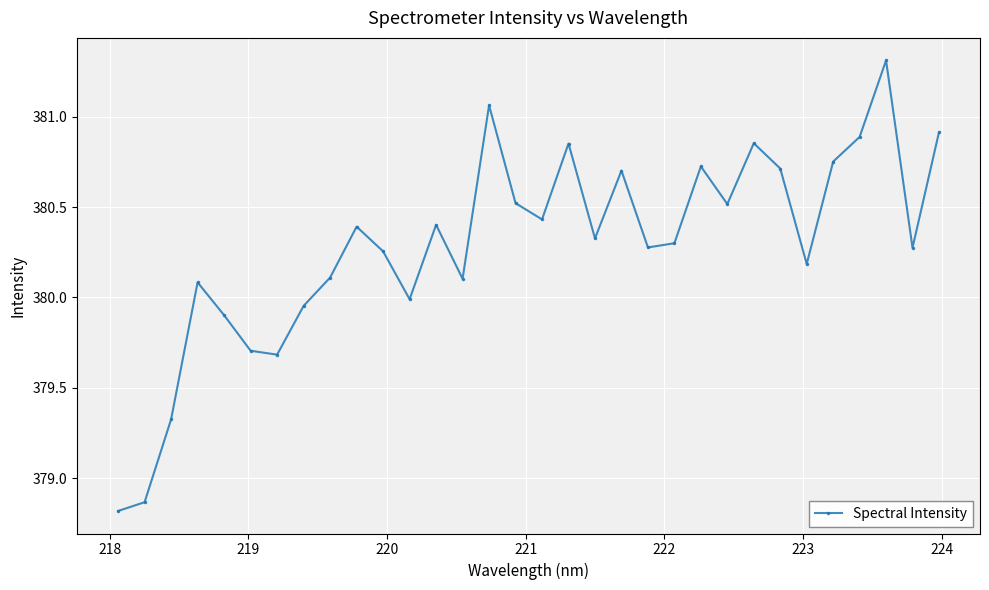

What is the sum of all values?

12169.2